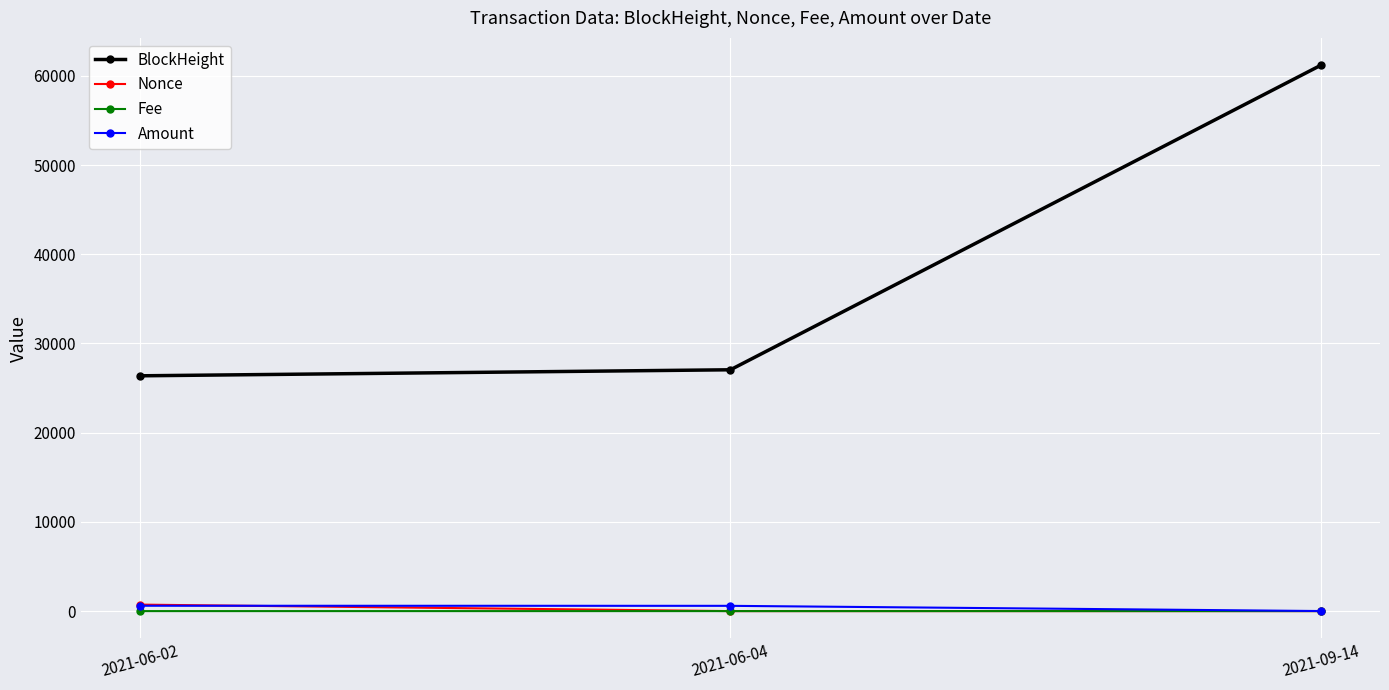

What is the difference between the maximum and second lowest values in the BlockHeight series?

34140.0